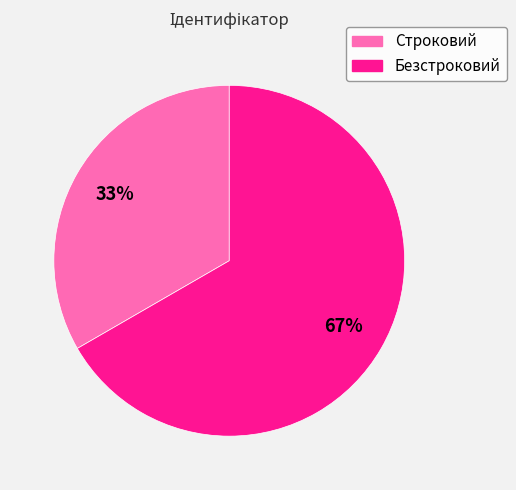

Rank the categories by value from lowest to highest.

Строковий, Безстроковий